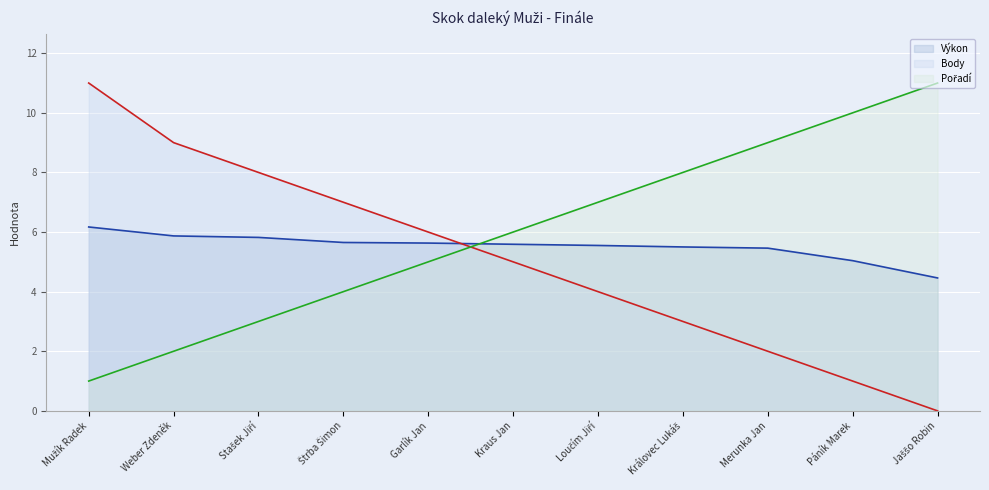

Between Loučím Jiří and Merunka Jan, which is larger?

Loučím Jiří